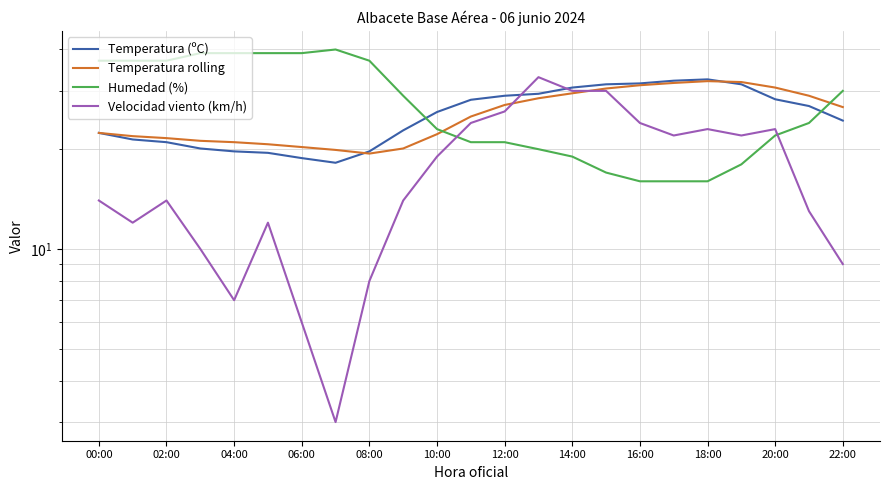

What is the value of the Temperatura rolling point at the 16th from the left?

30.5